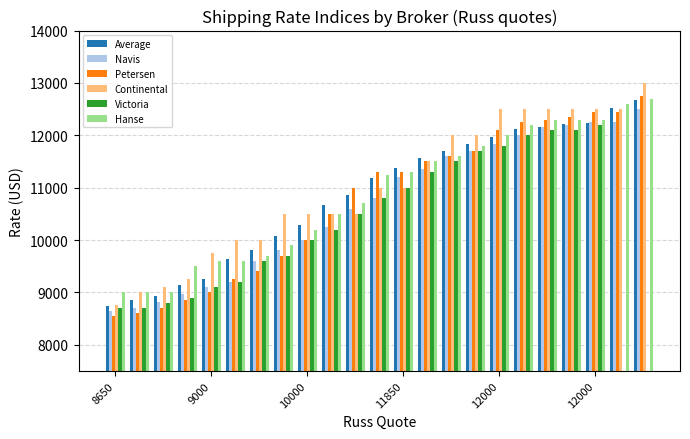

What is the sum of all Navis values?

245525